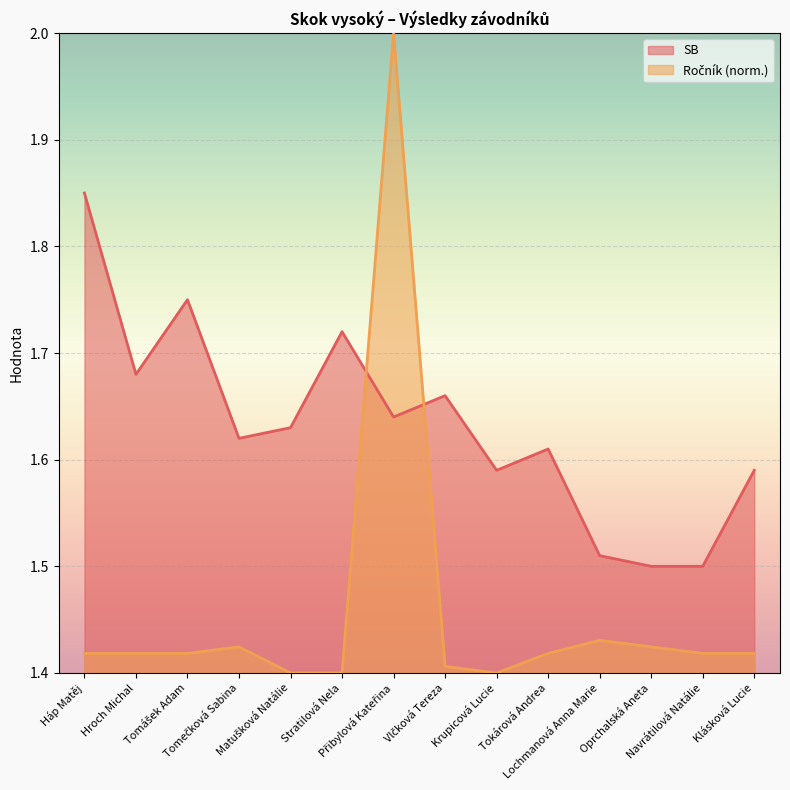

Where is the first local maximum for SB?

Tomášek Adam